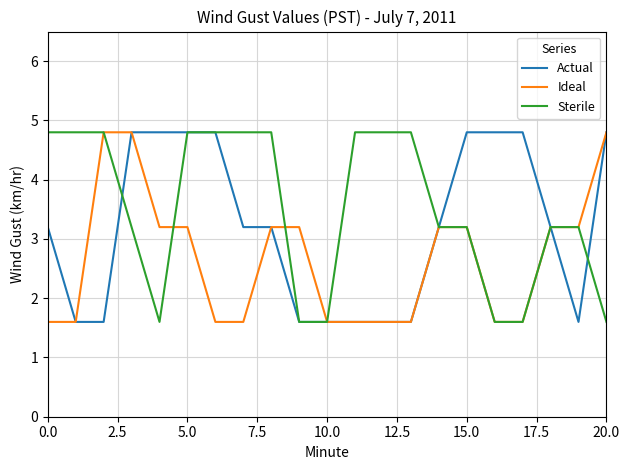

Does the chart display data point markers on the line(s)?

No